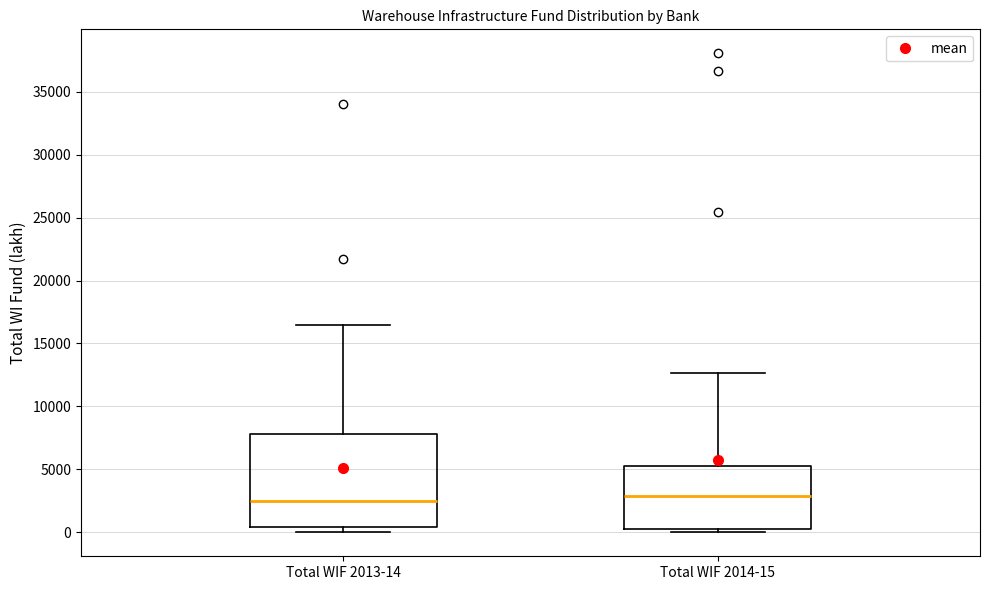

Where does the upper whisker of the box for Total WIF 2013-14 end on the y-axis? The values are not printed on the chart, so give them approximately, as read against the axis.

16500